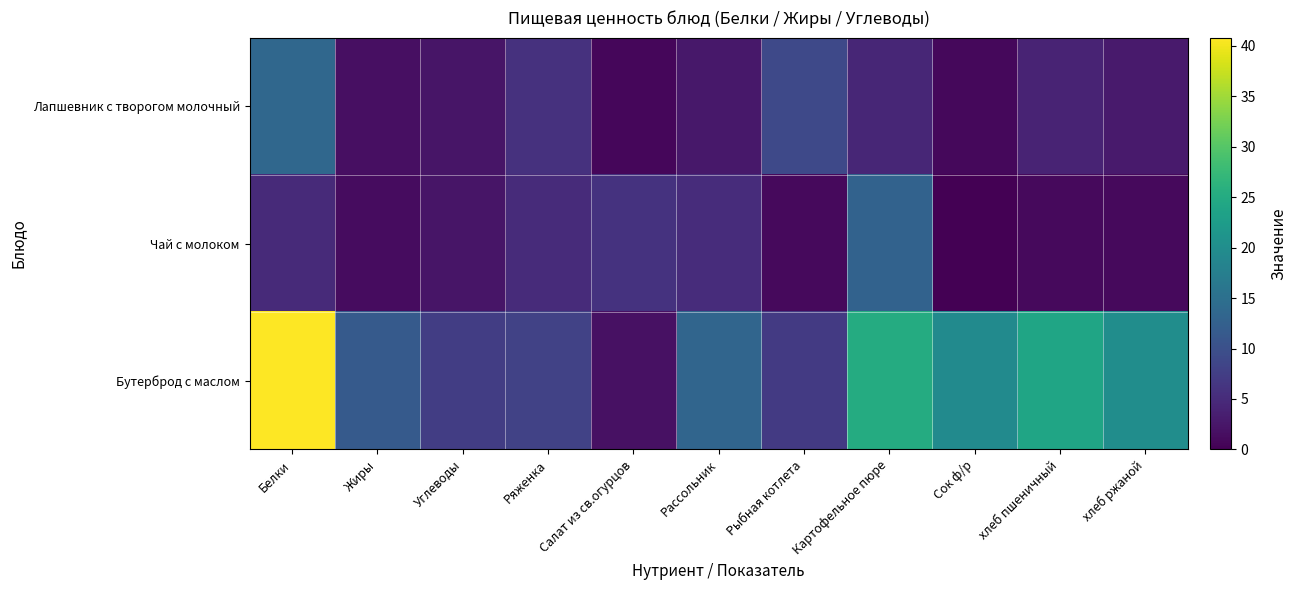

Reading left to right, list all the values displayed in this chart.

Лапшевник с творогом молочный: Белки=13.7	Жиры=1.6	Углеводы=2.4	Ряженка=5.8	Салат из св.огурцов=0.7	Рассольник=2.6	Рыбная котлета=9.0	Картофельное пюре=4.3	Сок ф/р=0.8	хлеб пшеничный=4.0	хлеб ржаной=3.0
Чай с молоком: Белки=4.9	Жиры=1.3	Углеводы=2.4	Ряженка=5.0	Салат из св.огурцов=6.0	Рассольник=5.1	Рыбная котлета=1.1	Картофельное пюре=12.8	Сок ф/р=0.0	хлеб пшеничный=1.0	хлеб ржаной=1.0
Бутерброд с маслом: Белки=40.8	Жиры=11.5	Углеводы=7.5	Ряженка=8.0	Салат из св.огурцов=1.8	Рассольник=13.2	Рыбная котлета=7.0	Картофельное пюре=25.2	Сок ф/р=19.6	хлеб пшеничный=24.0	хлеб ржаной=20.0